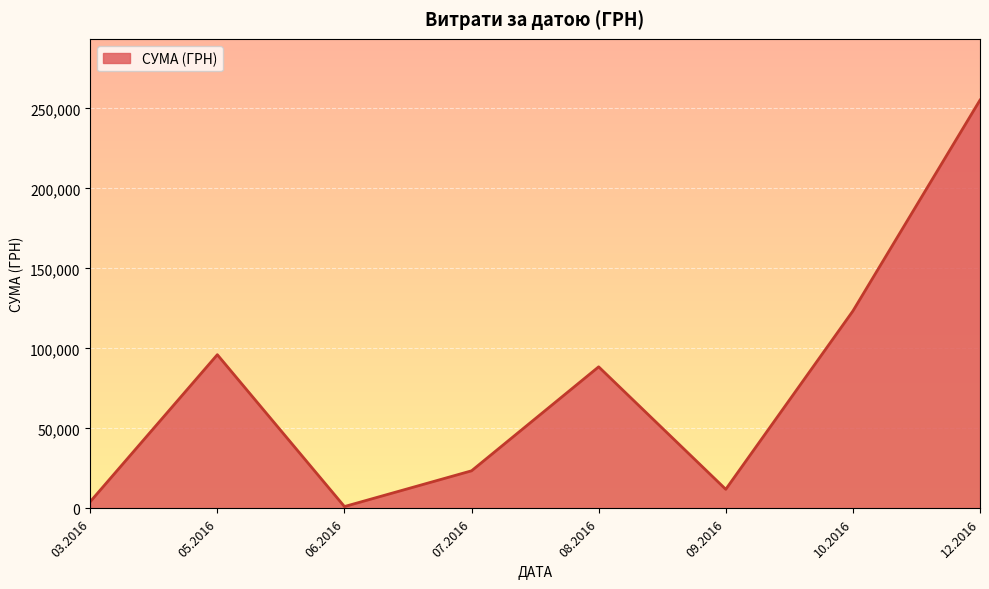

Approximately how many times larger is the value at 10.2016 compared to 09.2016?

10.3